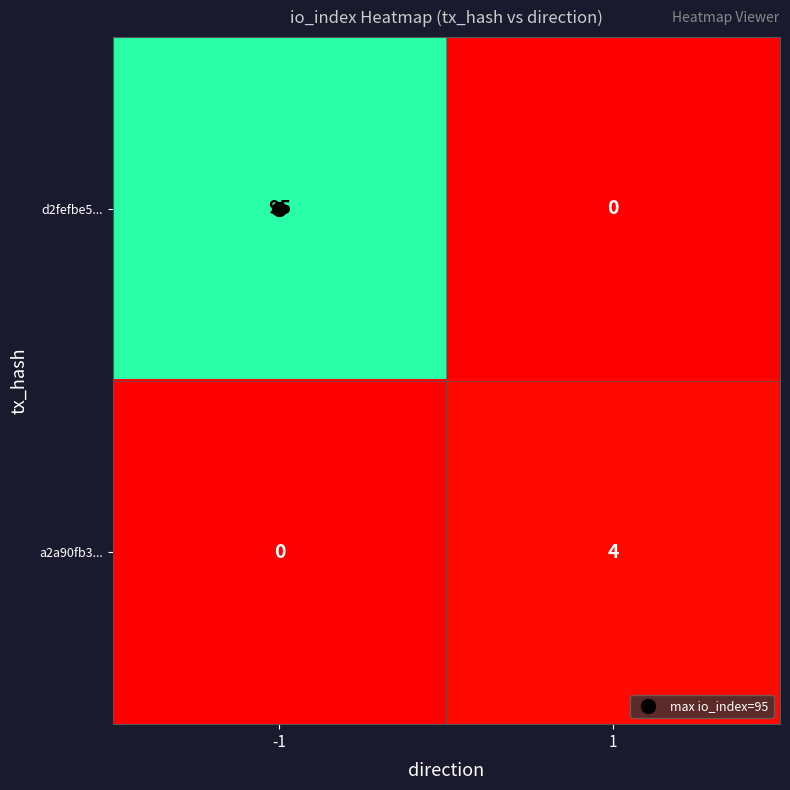

At 1, list the series in order from smallest to largest.

d2fefbe5..., a2a90fb3...